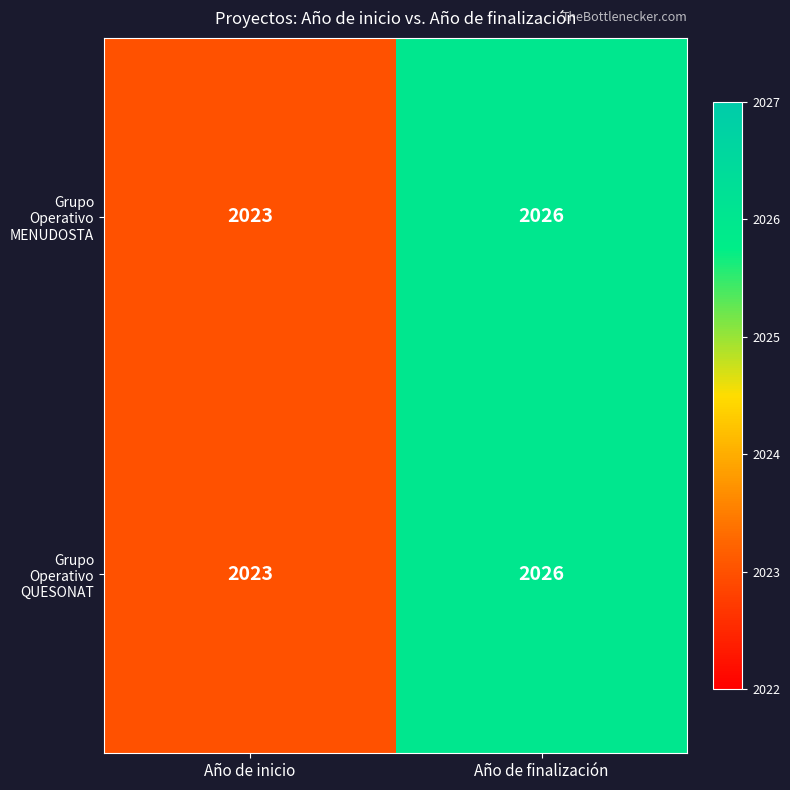

List the labels in order of Grupo Operativo QUESONAT value, largest first.

Año de finalización, Año de inicio